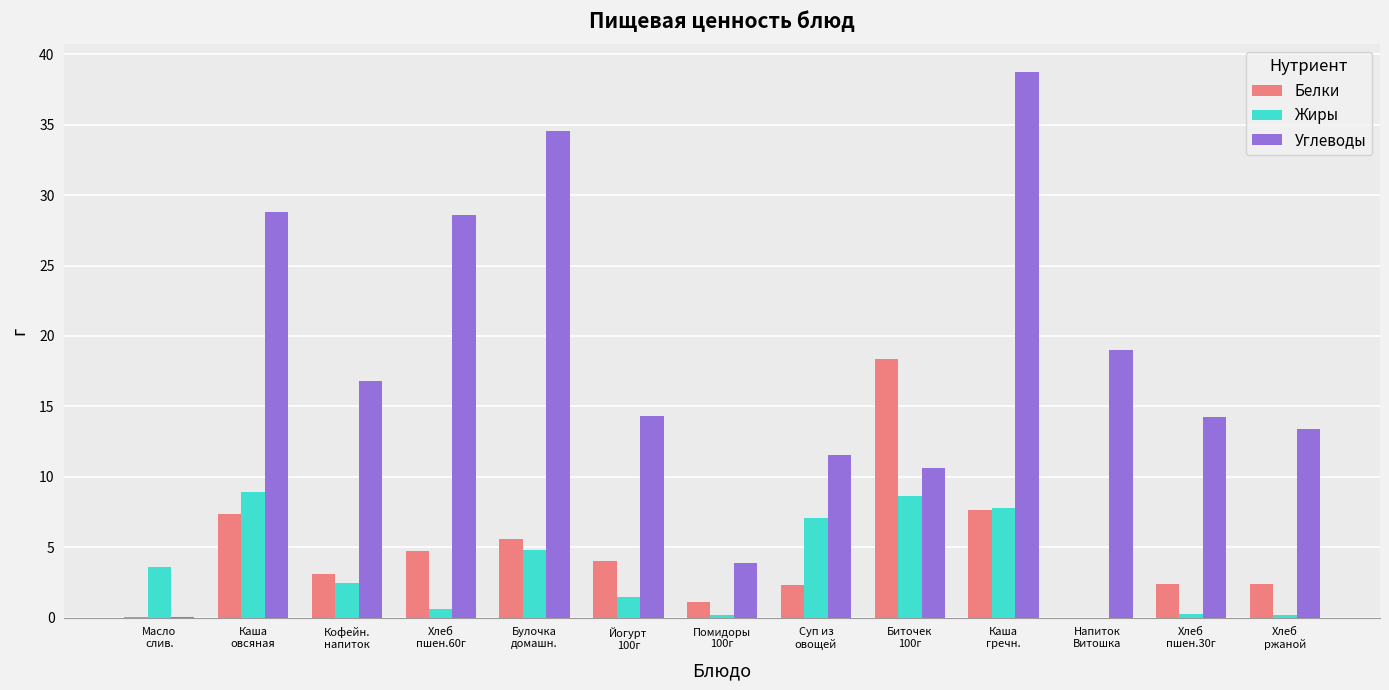

At which label is Углеводы closest to 19?

Напиток
Витошка